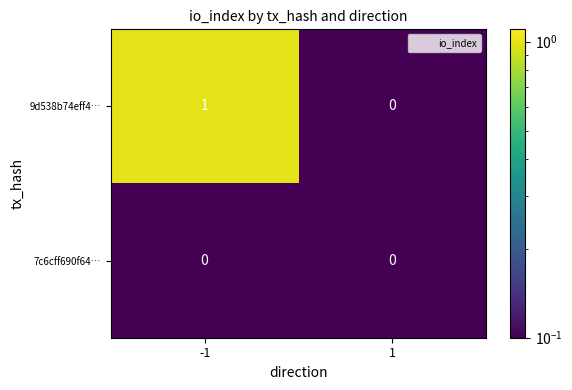

Which series has the widest spread of values?

9d538b74eff4…